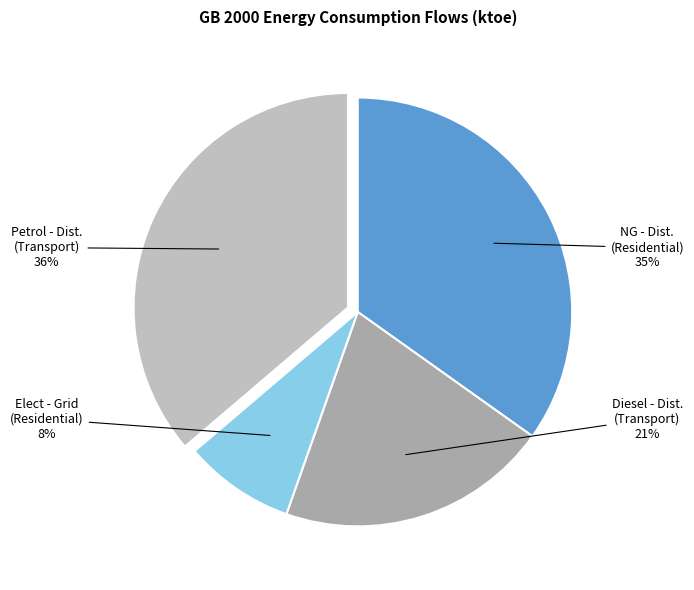

Is it true that Petrol - Dist. (Transport) is 10% of the pie?

False